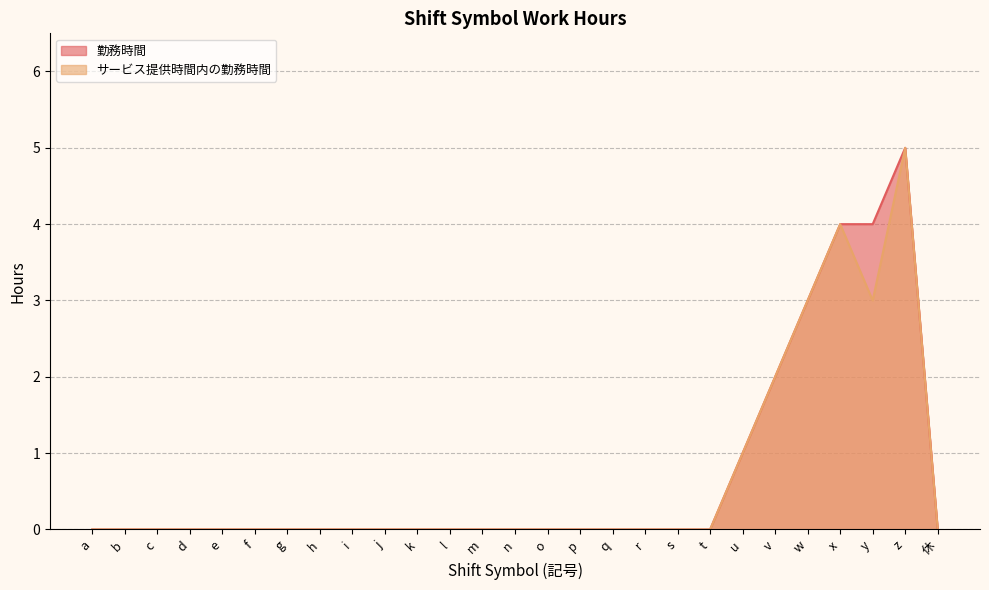

What is the total value across all series at u?

2